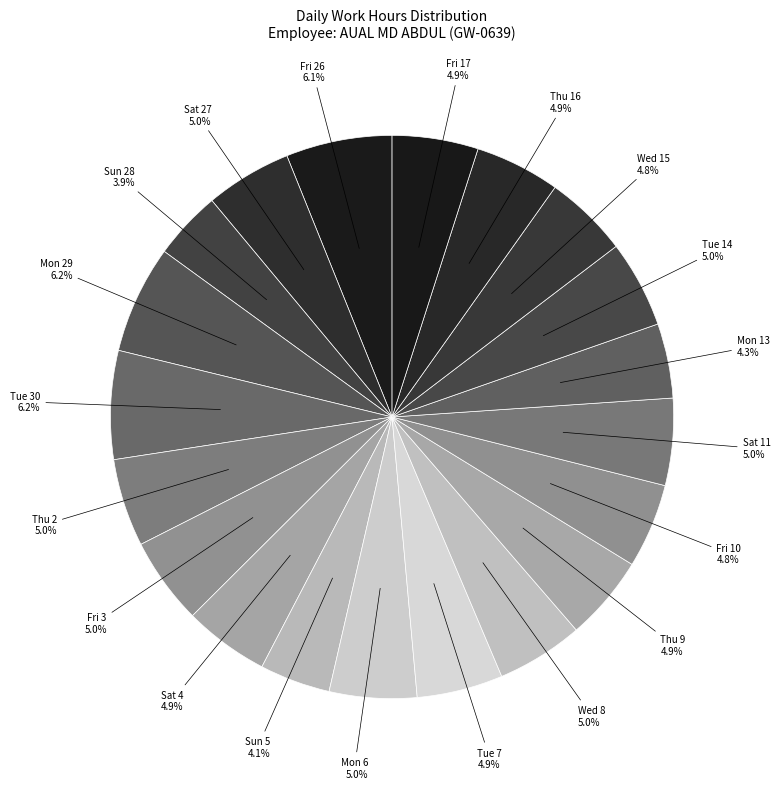

How many segments does this pie chart have?

20